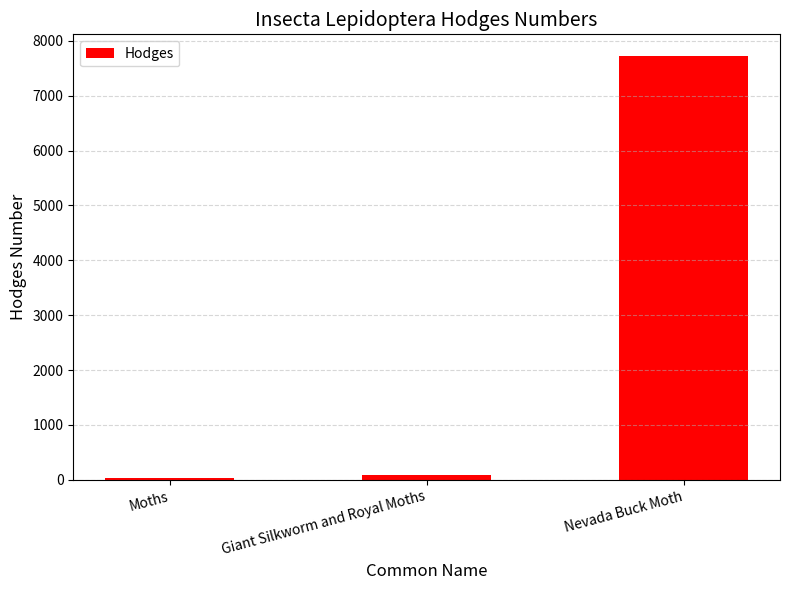

The chart shows a value of 29.0 at Moths. True or false?

True